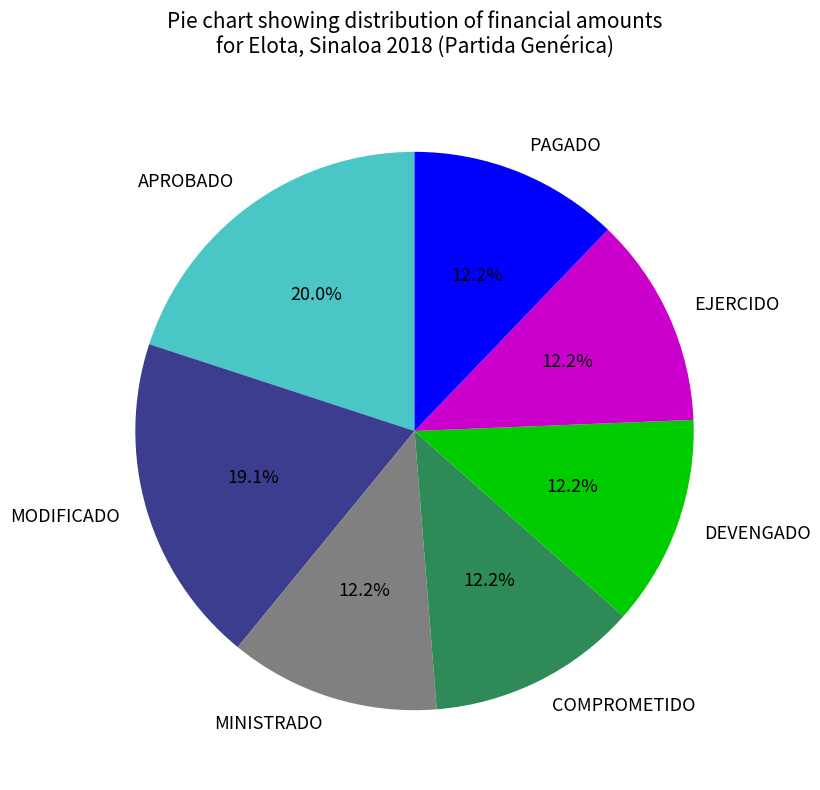

Is it true that COMPROMETIDO is 3% of the pie?

False